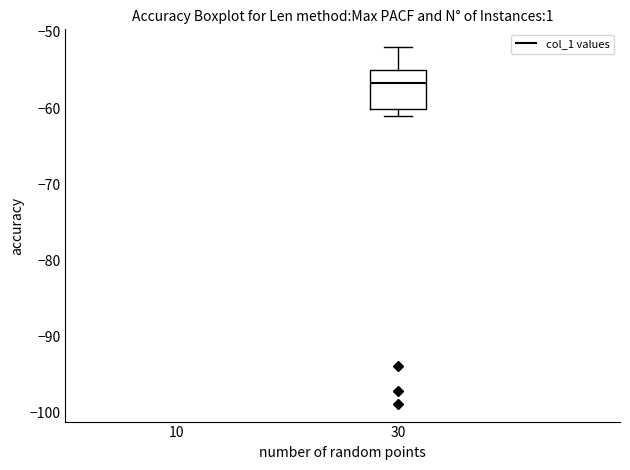

Where does the median line of the box at x = 30 sit on the y-axis? The values are not printed on the chart, so give them approximately, as read against the axis.

-57